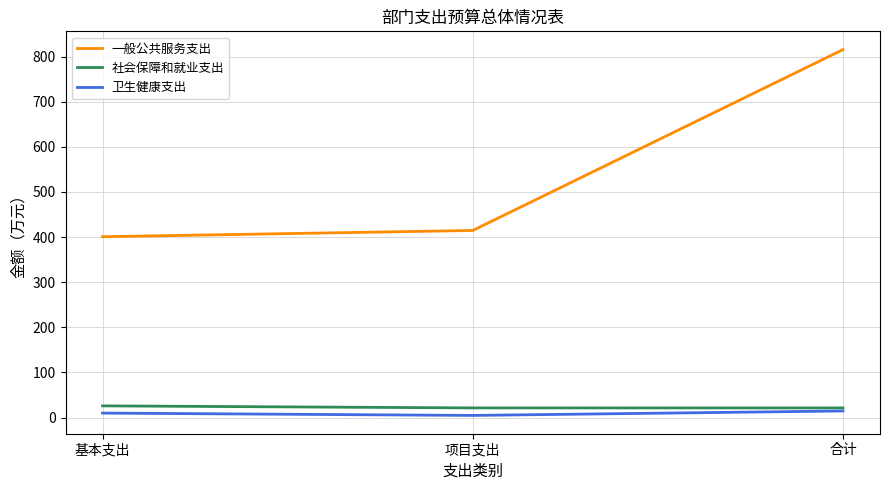

Where does the 卫生健康支出 series first go above 9?

基本支出